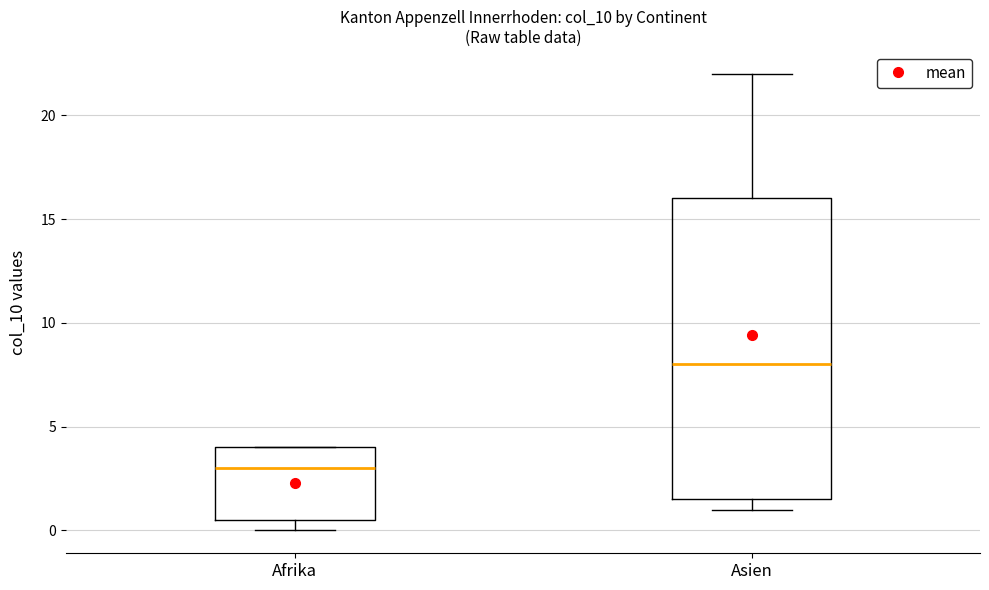

Which box's median line is the lowest?

Afrika